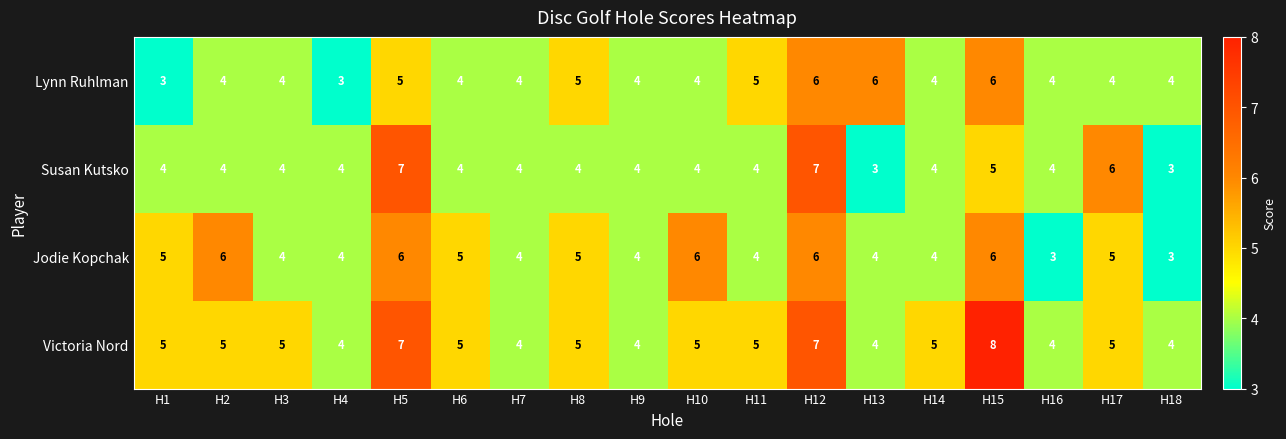

What is the difference between the maximum and minimum values in the Victoria Nord series?

4